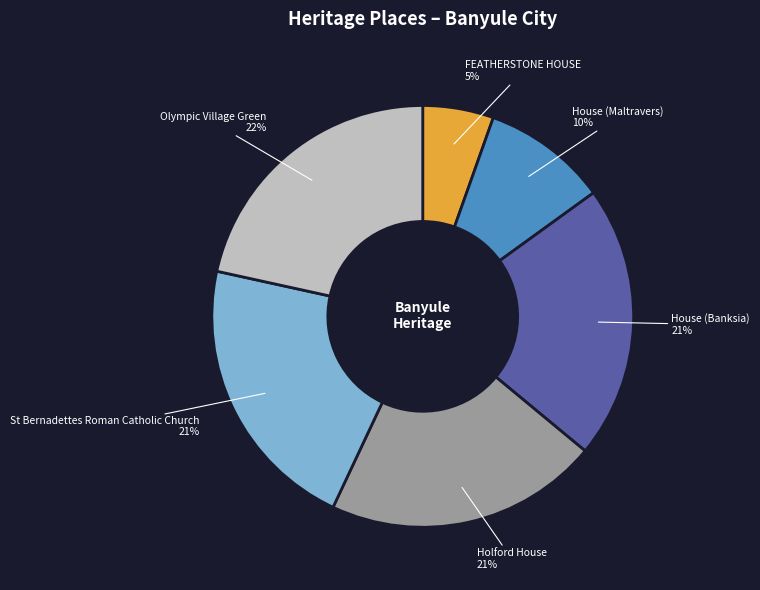

Between FEATHERSTONE HOUSE and Olympic Village Green, which is larger?

Olympic Village Green